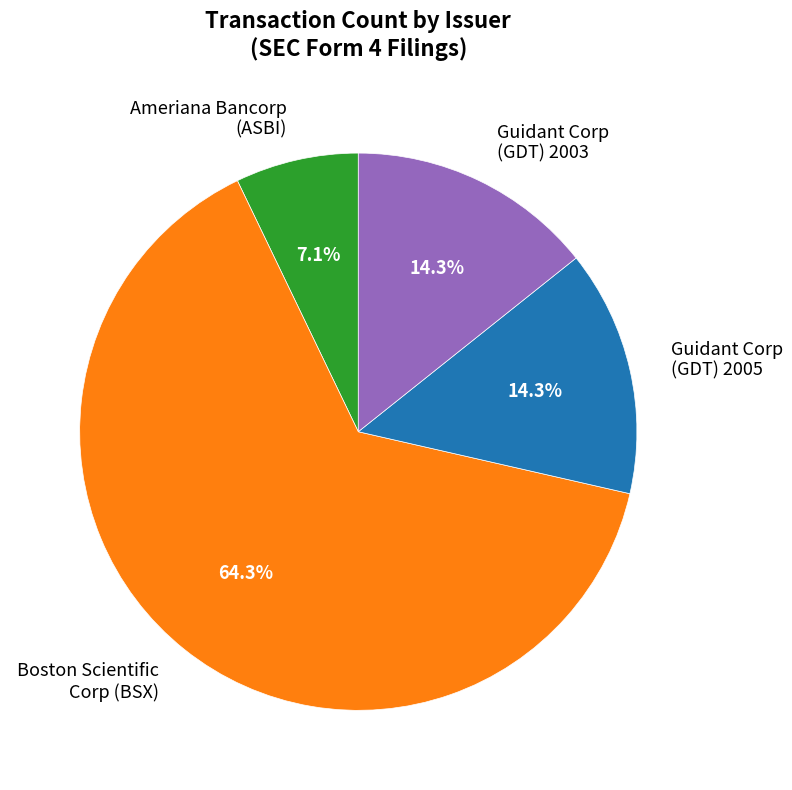

Which has a higher value, Ameriana Bancorp (ASBI) or Guidant Corp (GDT) 2003?

Guidant Corp (GDT) 2003